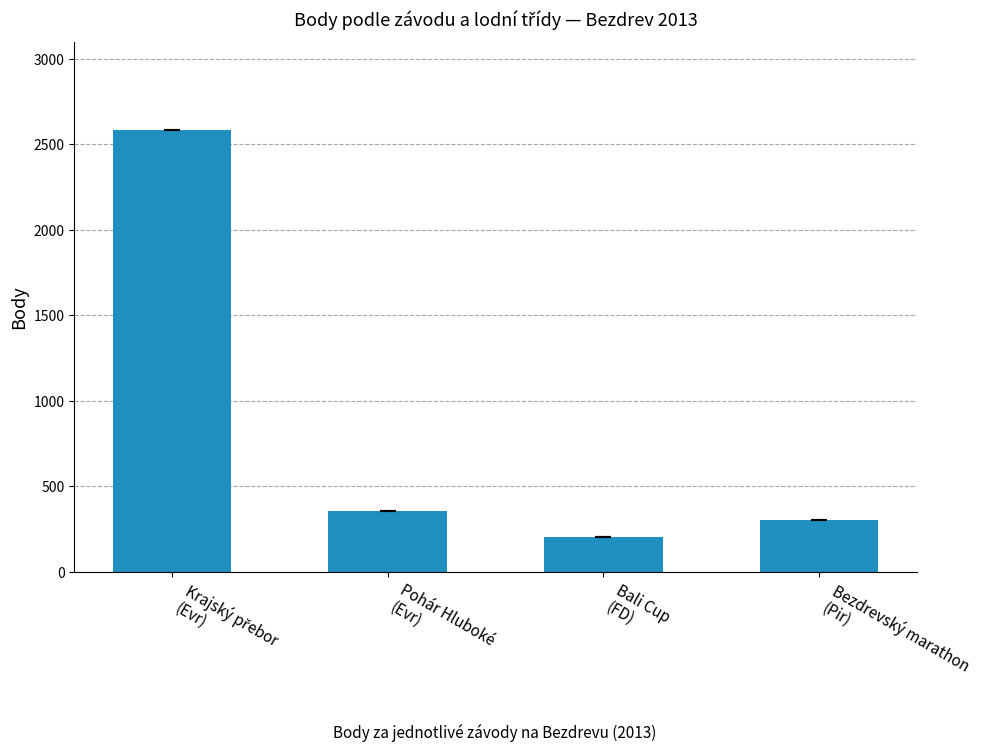

What is the sum of all values?

3441